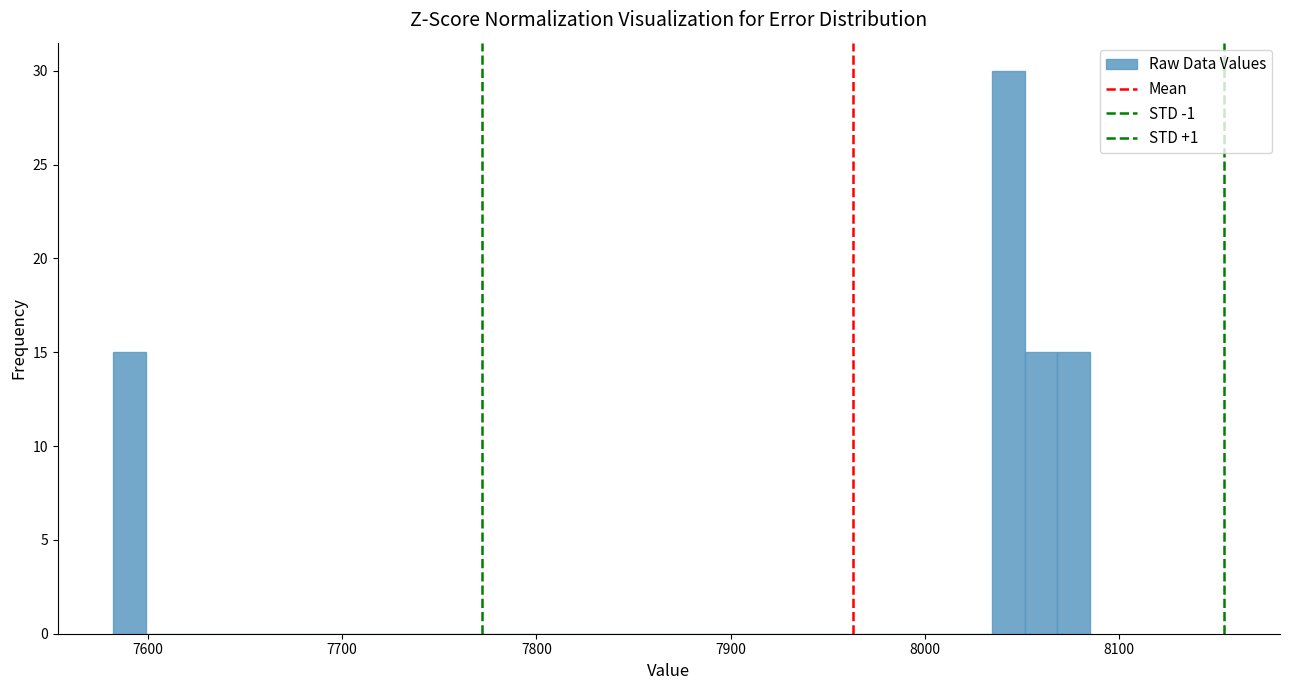

Read against the x-axis, roughly where is the centre of the tallest bar?

8040